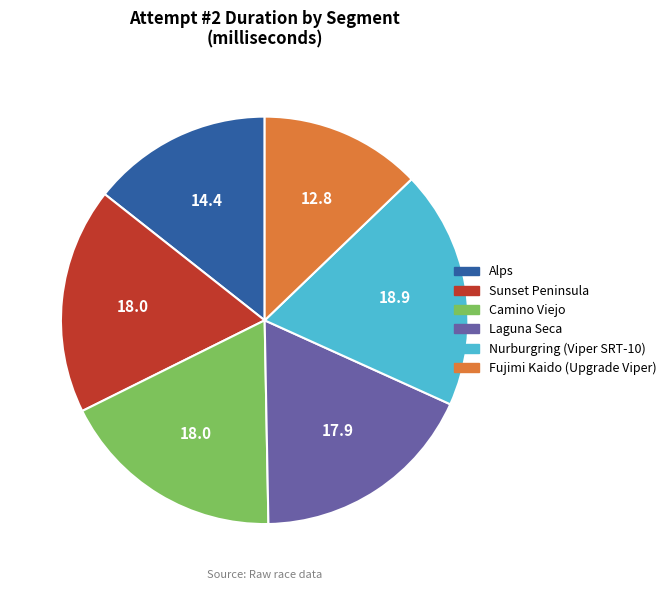

Which slice is the smallest?

Fujimi Kaido (Upgrade Viper)